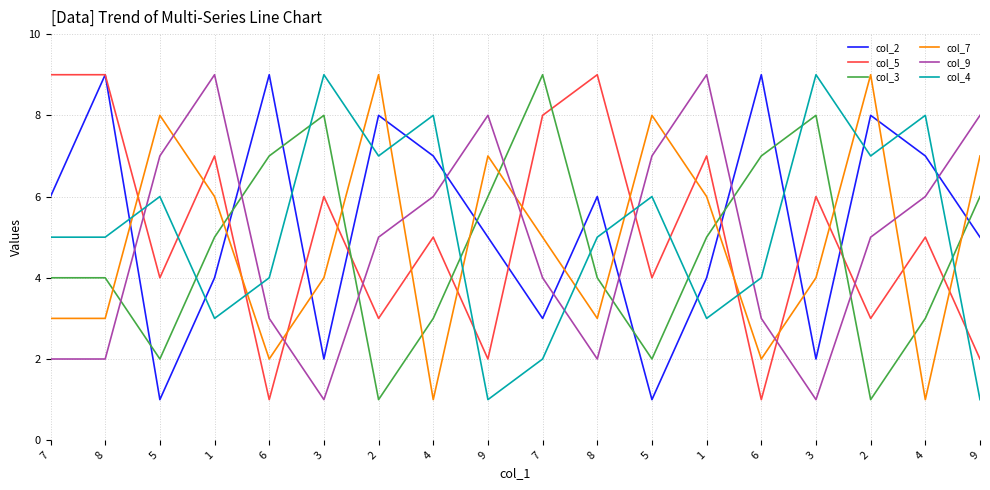

After their last crossing, which series has the higher values: col_5 or col_4?

col_5